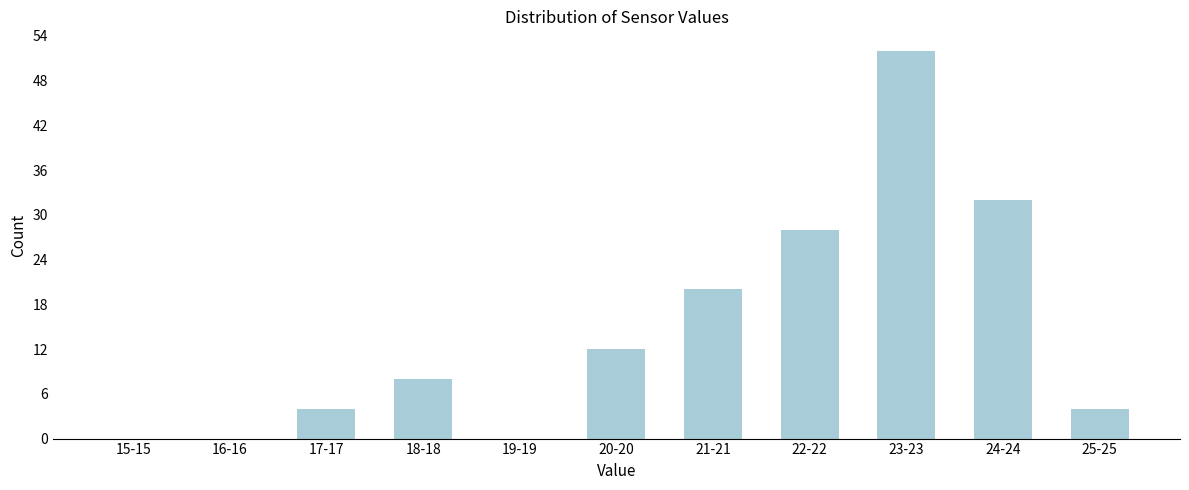

Reading left to right, extract all data points from this chart.

15-15=0	16-16=0	17-17=4	18-18=8	19-19=0	20-20=12	21-21=20	22-22=28	23-23=52	24-24=32	25-25=4